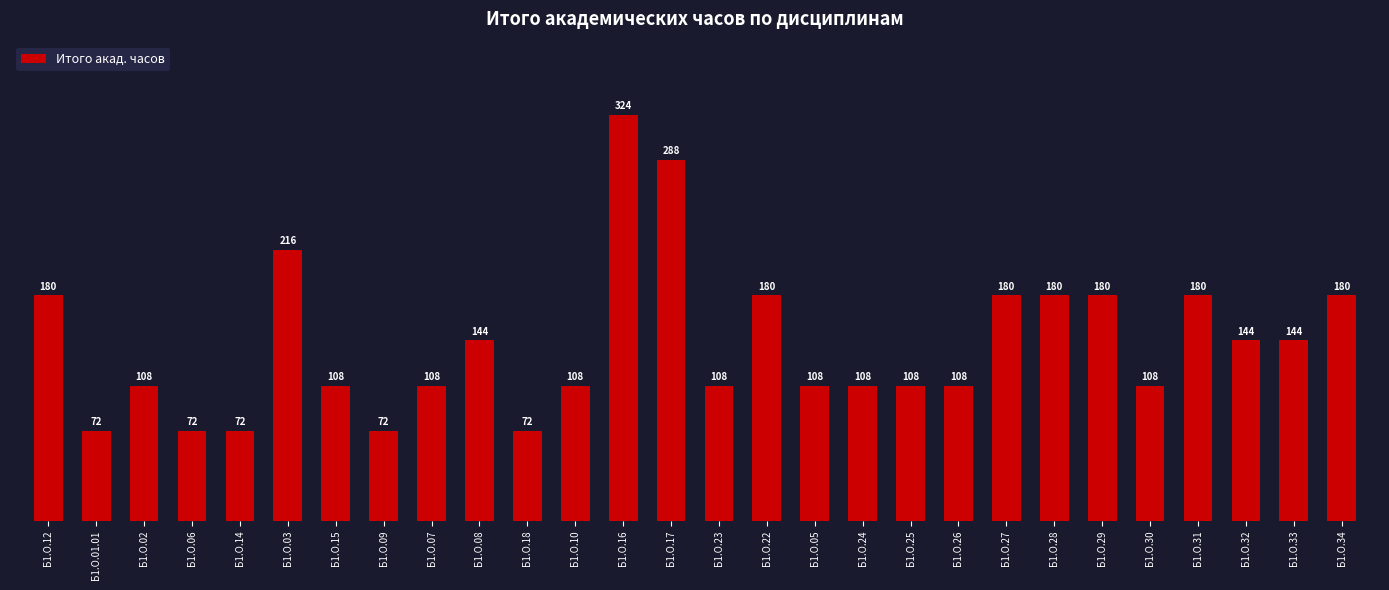

What position from the left is Б1.О.07?

9